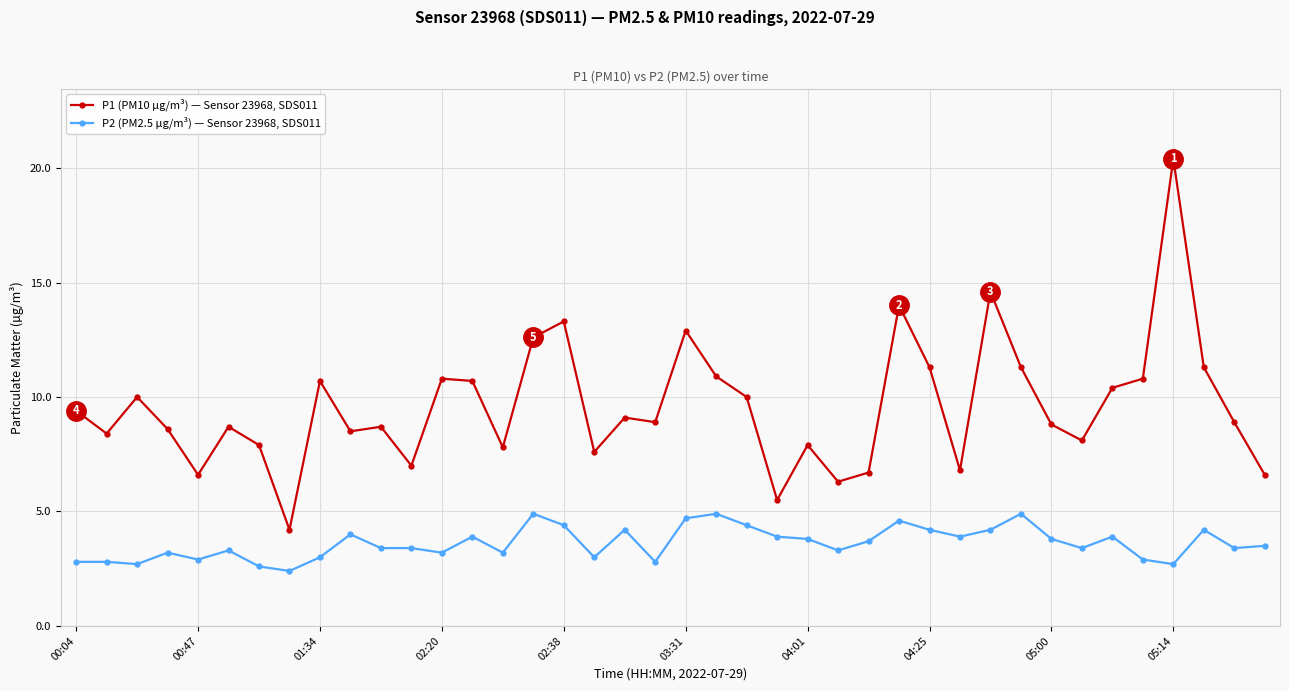

What is the value of the P1 (PM10 µg/m³) — Sensor 23968, SDS011 point at the 39th from the left?

8.9